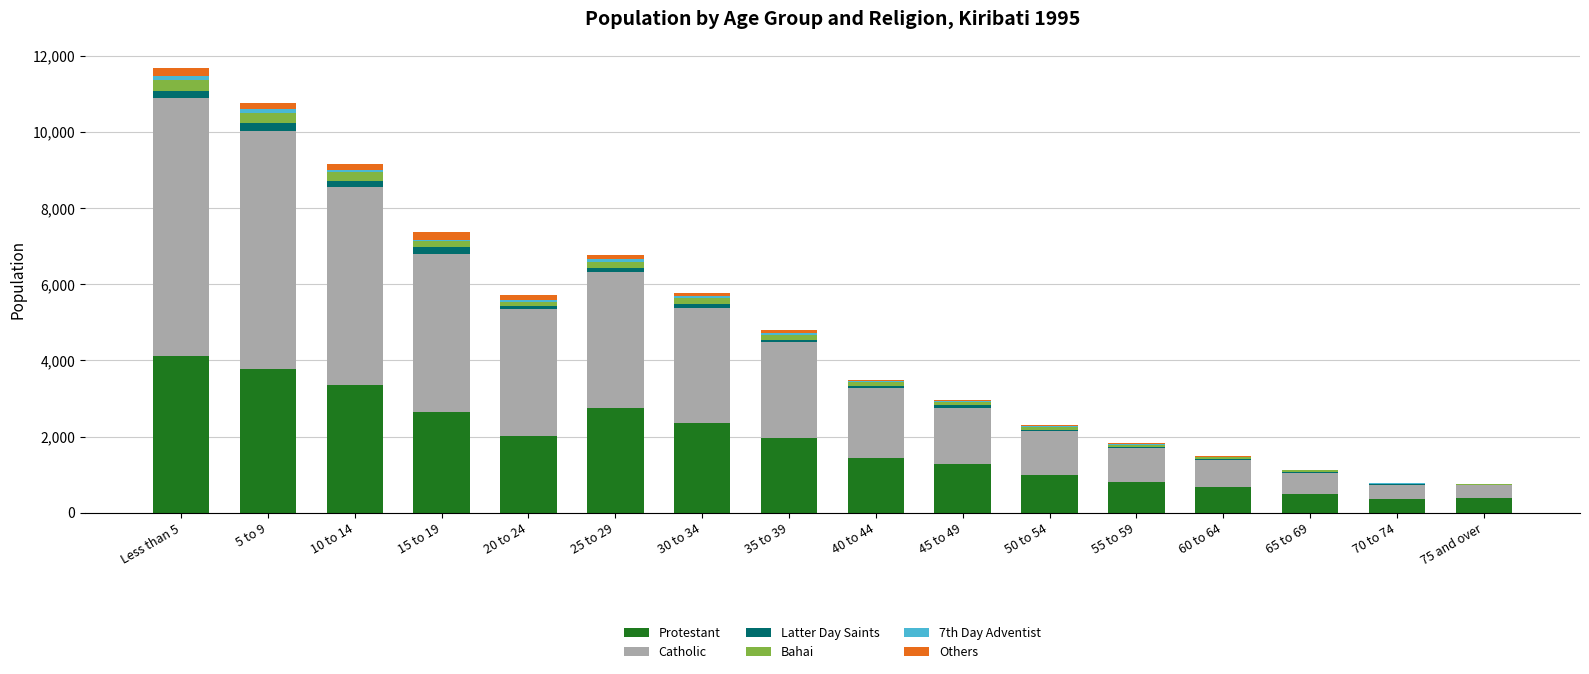

Which category has the highest value in the Protestant series?

Less than 5